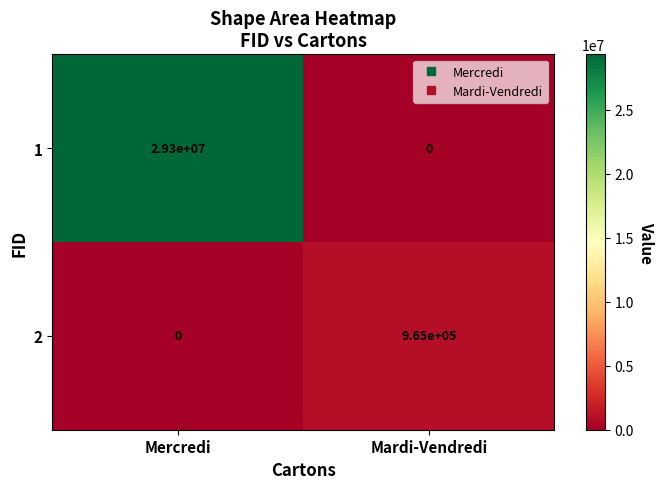

At which category is the sum across all series the highest?

Mercredi